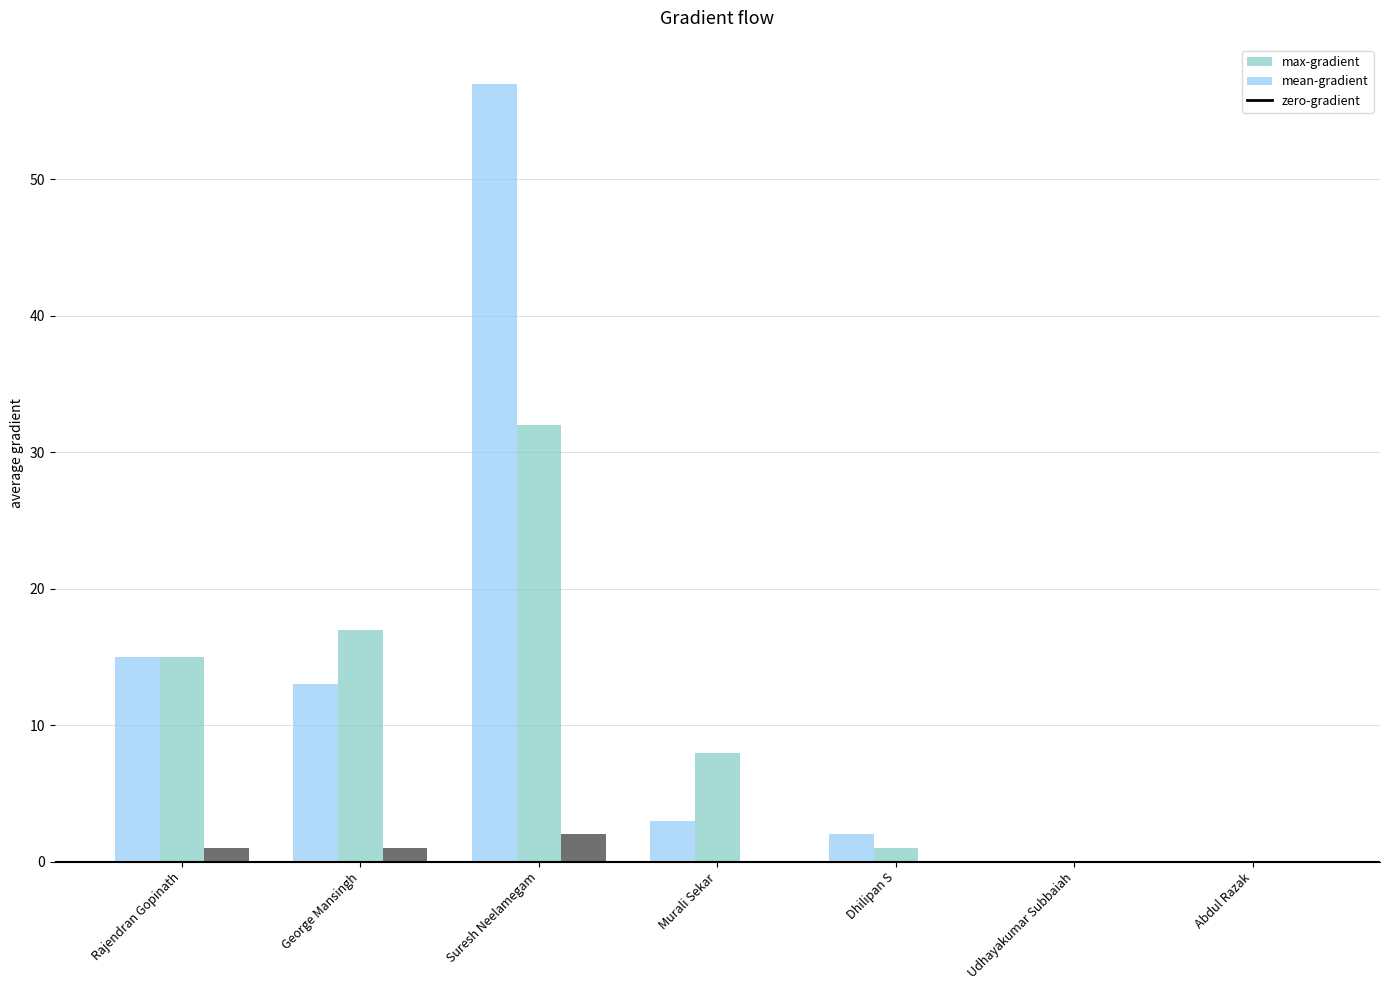

What is the total value across all series at Murali Sekar?

11